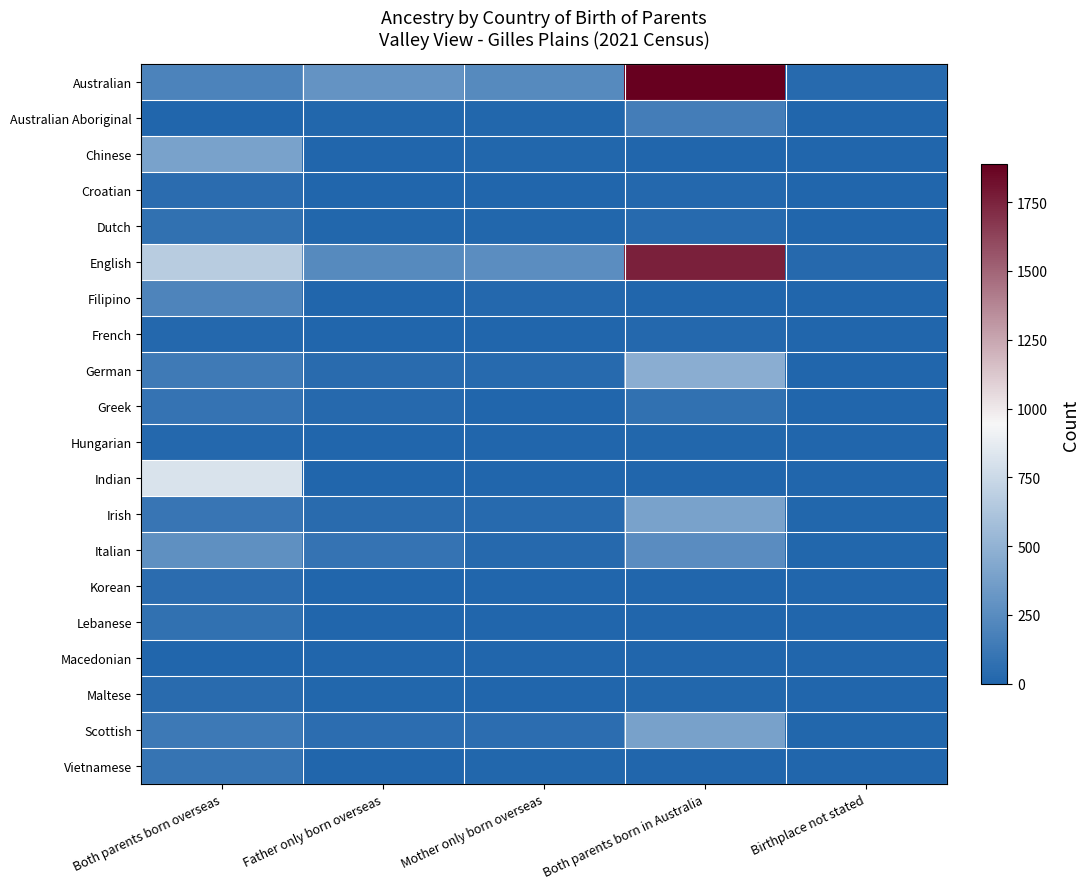

Reading right to left, transcribe all the data shown in this chart.

Australian: Birthplace not stated=35	Both parents born in Australia=1888	Mother only born overseas=237	Father only born overseas=300	Both parents born overseas=197
Australian Aboriginal: Birthplace not stated=0	Both parents born in Australia=157	Mother only born overseas=8	Father only born overseas=13	Both parents born overseas=0
Chinese: Birthplace not stated=0	Both parents born in Australia=0	Mother only born overseas=8	Father only born overseas=5	Both parents born overseas=391
Croatian: Birthplace not stated=0	Both parents born in Australia=16	Mother only born overseas=3	Father only born overseas=5	Both parents born overseas=51
Dutch: Birthplace not stated=0	Both parents born in Australia=35	Mother only born overseas=14	Father only born overseas=14	Both parents born overseas=75
English: Birthplace not stated=25	Both parents born in Australia=1762	Mother only born overseas=261	Father only born overseas=241	Both parents born overseas=671
Filipino: Birthplace not stated=0	Both parents born in Australia=3	Mother only born overseas=16	Father only born overseas=0	Both parents born overseas=203
French: Birthplace not stated=0	Both parents born in Australia=22	Mother only born overseas=0	Father only born overseas=0	Both parents born overseas=18
German: Birthplace not stated=7	Both parents born in Australia=468	Mother only born overseas=33	Father only born overseas=44	Both parents born overseas=139
Greek: Birthplace not stated=0	Both parents born in Australia=77	Mother only born overseas=5	Father only born overseas=23	Both parents born overseas=90
Hungarian: Birthplace not stated=0	Both parents born in Australia=11	Mother only born overseas=0	Father only born overseas=0	Both parents born overseas=18
Indian: Birthplace not stated=0	Both parents born in Australia=0	Mother only born overseas=0	Father only born overseas=5	Both parents born overseas=812
Irish: Birthplace not stated=8	Both parents born in Australia=391	Mother only born overseas=35	Father only born overseas=38	Both parents born overseas=106
Italian: Birthplace not stated=9	Both parents born in Australia=253	Mother only born overseas=29	Father only born overseas=93	Both parents born overseas=273
Korean: Birthplace not stated=0	Both parents born in Australia=0	Mother only born overseas=6	Father only born overseas=0	Both parents born overseas=46
Lebanese: Birthplace not stated=0	Both parents born in Australia=0	Mother only born overseas=5	Father only born overseas=7	Both parents born overseas=74
Macedonian: Birthplace not stated=0	Both parents born in Australia=0	Mother only born overseas=0	Father only born overseas=0	Both parents born overseas=6
Maltese: Birthplace not stated=0	Both parents born in Australia=12	Mother only born overseas=7	Father only born overseas=10	Both parents born overseas=42
Scottish: Birthplace not stated=12	Both parents born in Australia=389	Mother only born overseas=55	Father only born overseas=52	Both parents born overseas=128
Vietnamese: Birthplace not stated=0	Both parents born in Australia=4	Mother only born overseas=9	Father only born overseas=3	Both parents born overseas=99